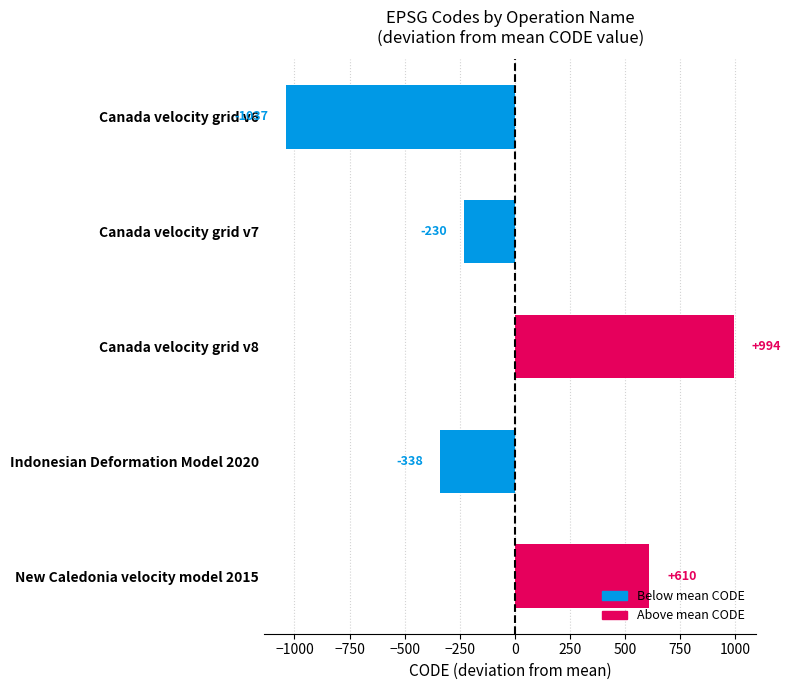

List the labels in order of value, smallest first.

Canada velocity grid v6, Indonesian Deformation Model 2020, Canada velocity grid v7, New Caledonia velocity model 2015, Canada velocity grid v8